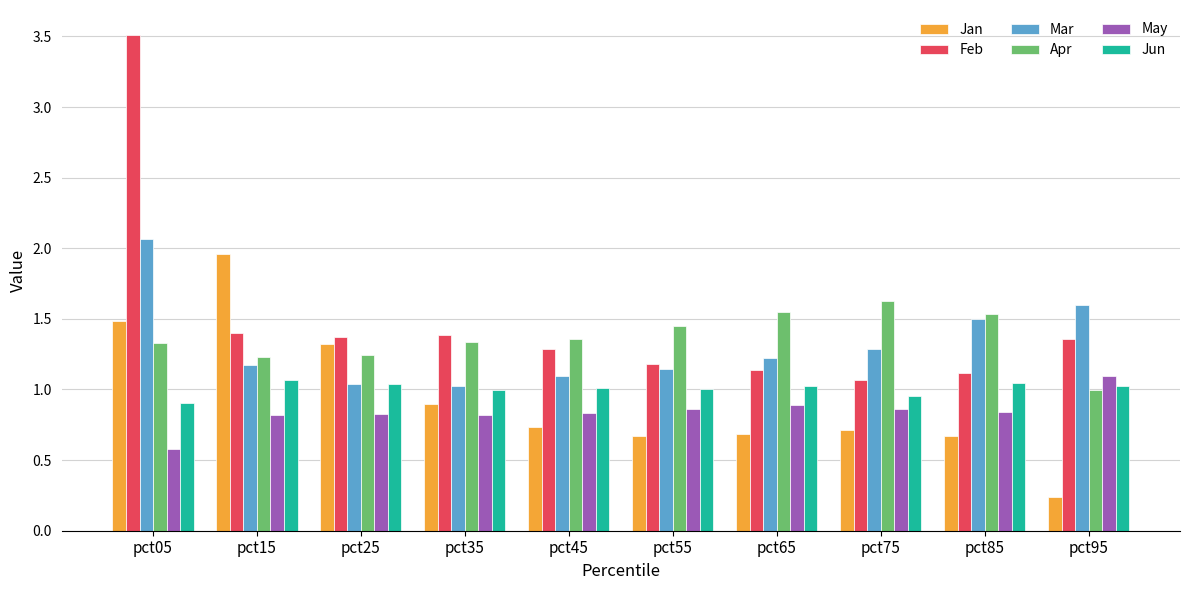

What is the difference between the maximum and minimum values in the May series?

0.5